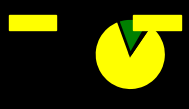

The United States slice represents 99% of the pie. True or false?

False